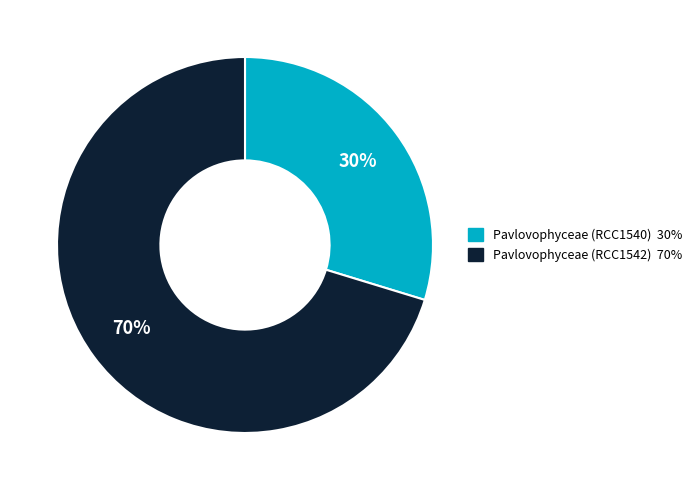

Which category has the smallest portion of the pie?

Pavlovophyceae (RCC1540)